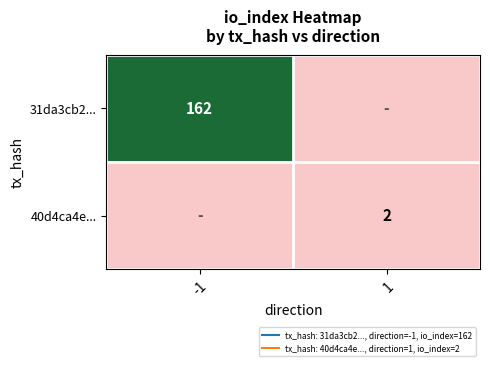

At how many categories does at least one series exceed 5?

1